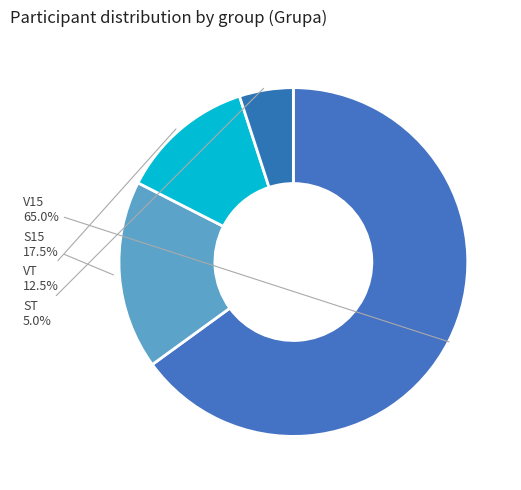

How many segments does this pie chart have?

4